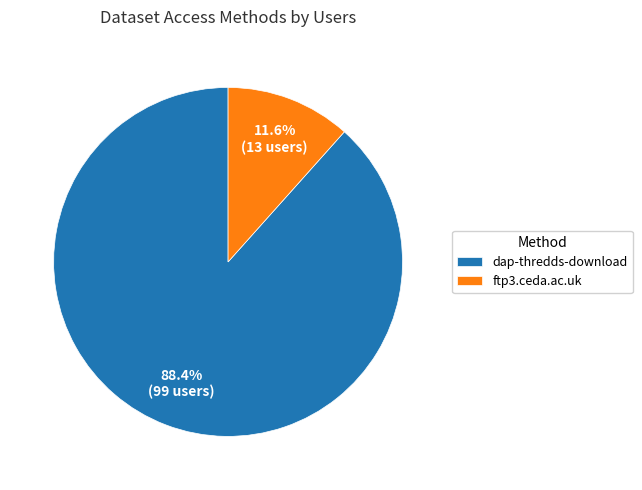

To the nearest percent, what is the difference between the dap-thredds-download and ftp3.ceda.ac.uk slice percentages?

77%